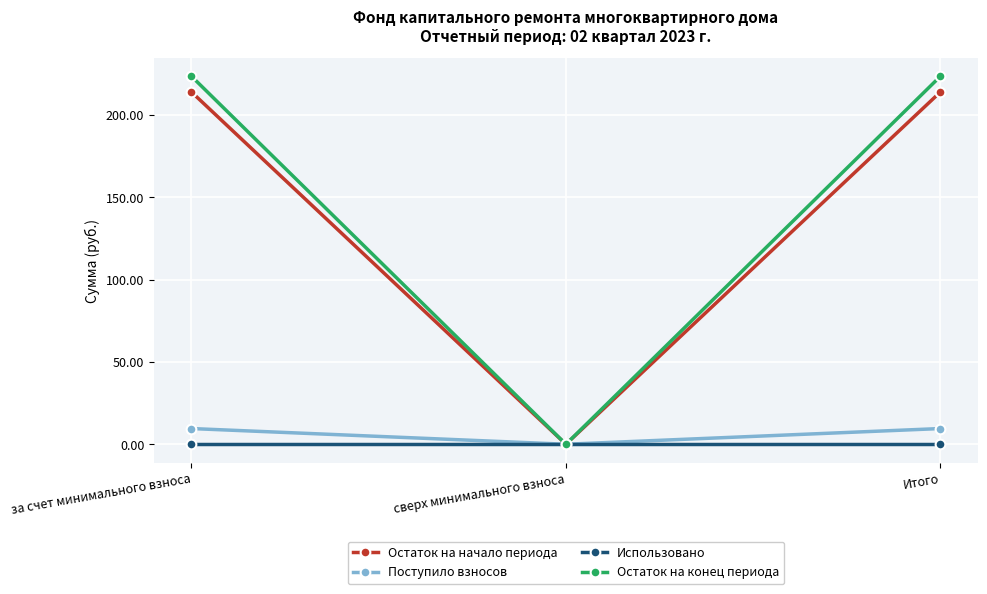

Reading right to left, list all the values displayed in this chart.

Остаток на начало периода: Итого=213.9	сверх минимального взноса=0.0	за счет минимального взноса=213.9
Поступило взносов: Итого=9.5	сверх минимального взноса=0.0	за счет минимального взноса=9.5
Использовано: Итого=0.0	сверх минимального взноса=0.0	за счет минимального взноса=0.0
Остаток на конец периода: Итого=223.5	сверх минимального взноса=0.0	за счет минимального взноса=223.5